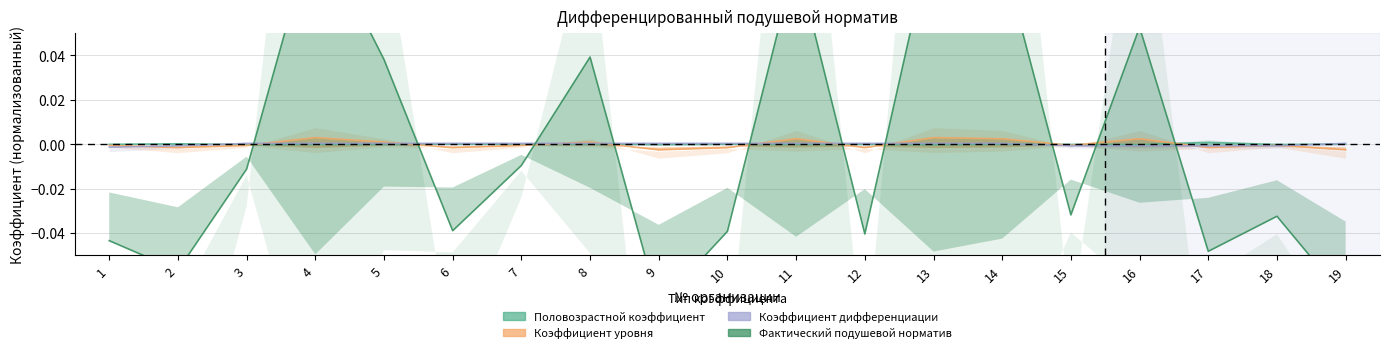

Count the Коэффициент дифференциации values in the range 0 to 1.

13